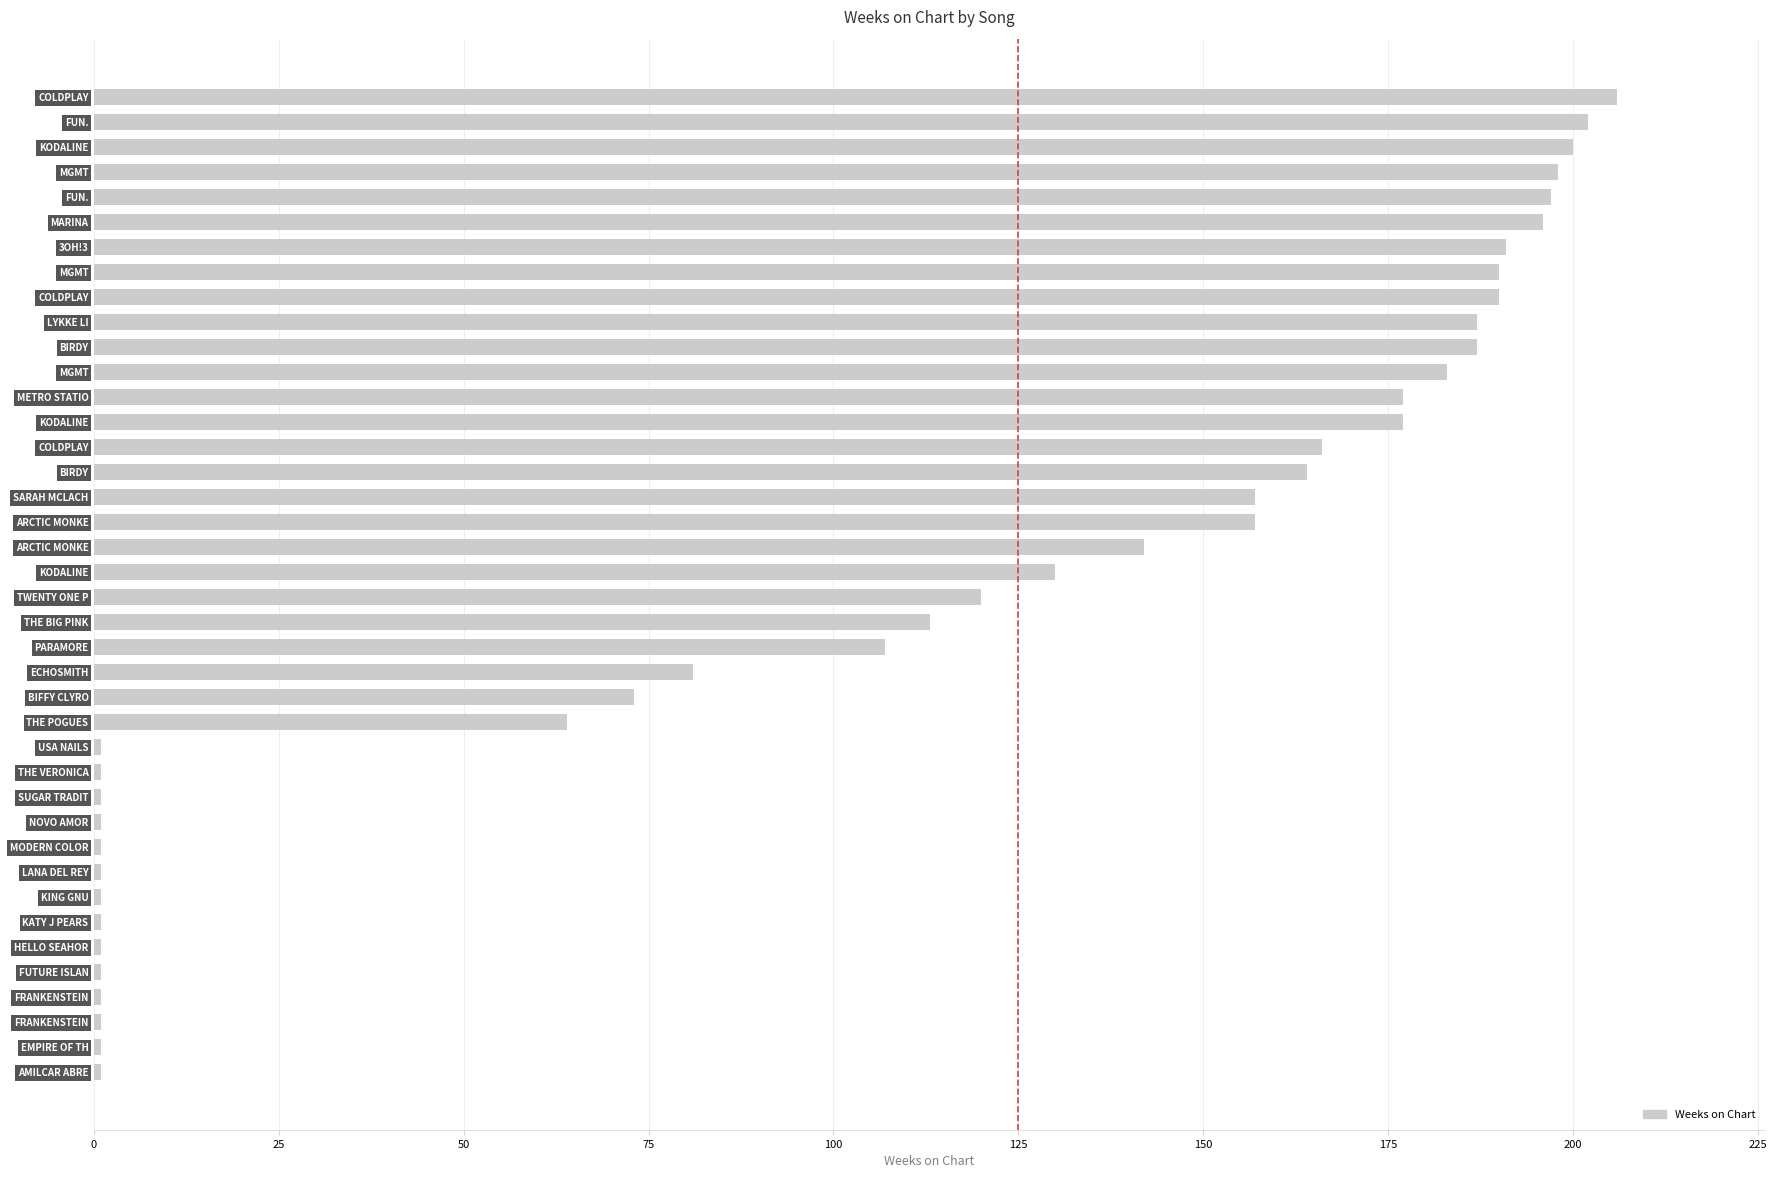

How many series are shown in this chart?

1